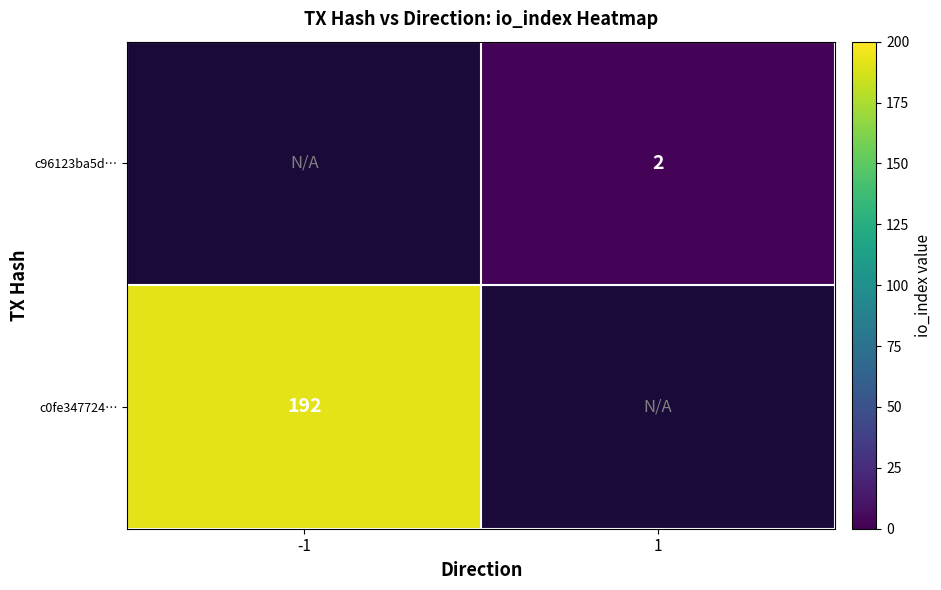

True or false: c96123ba5d… has a value of 3.1 at 1.

False